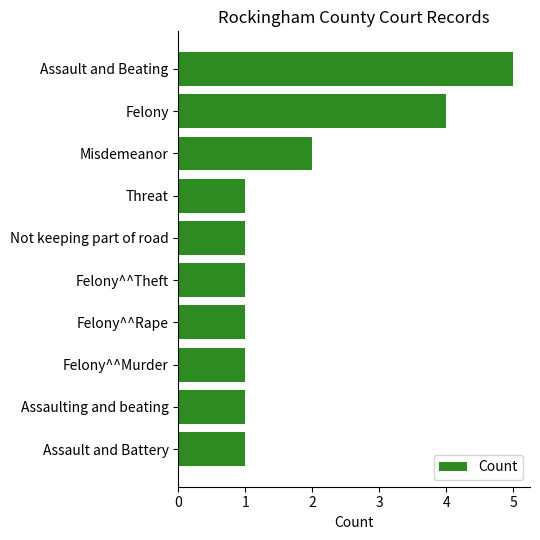

What is the average value?

2